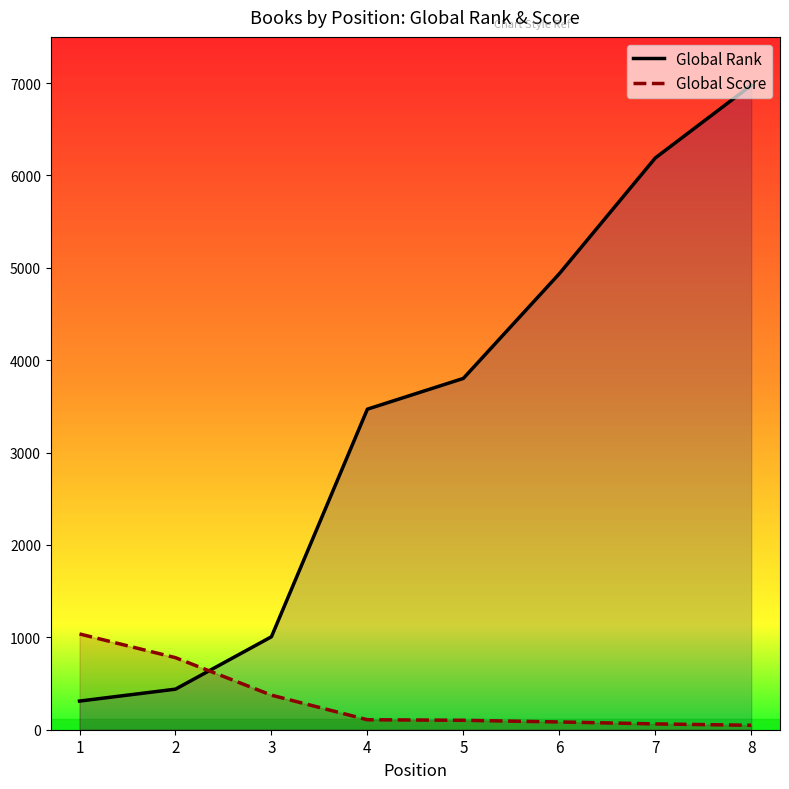

What is the difference between the Global Rank values at 3 and 8?

5970